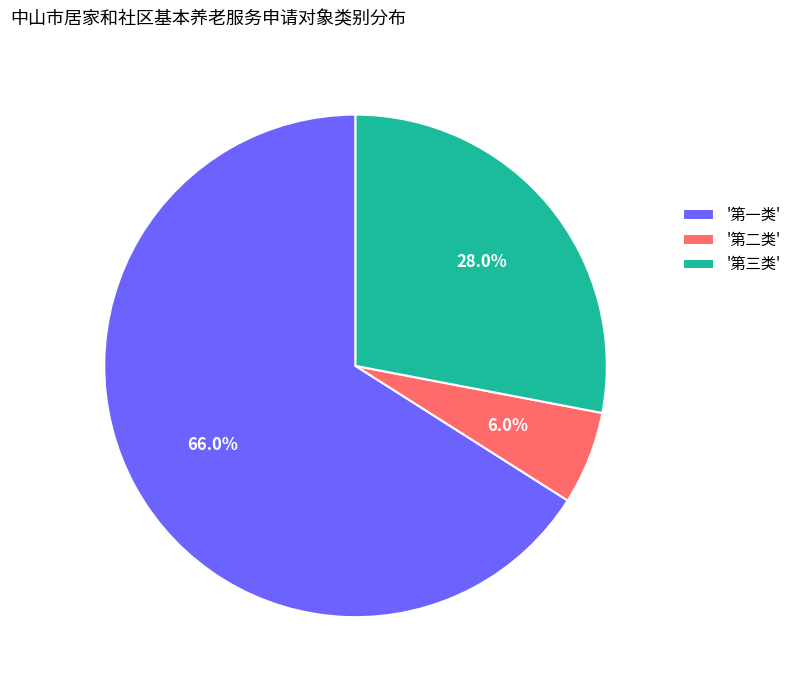

Count the number of slices in the pie.

3